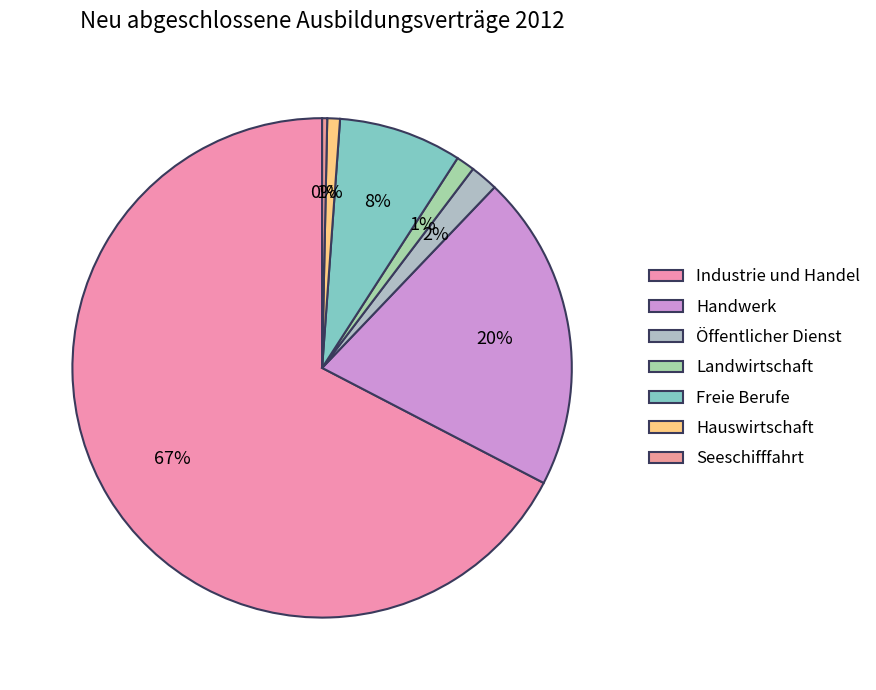

To the nearest percent, what is the combined percentage of Handwerk and Freie Berufe?

28%